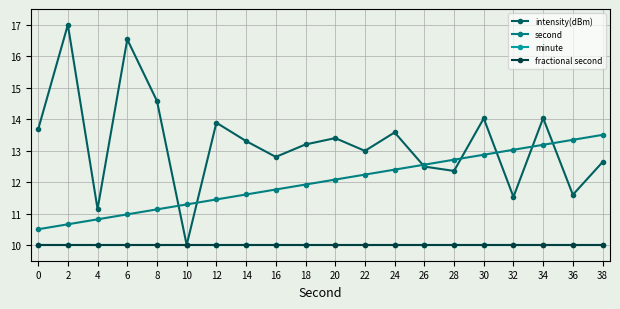

Does the chart have visible grid lines?

Yes